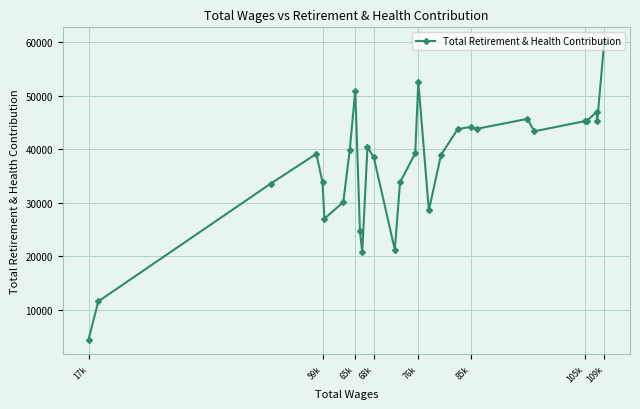

Which label corresponds to the largest value in the chart?

109k